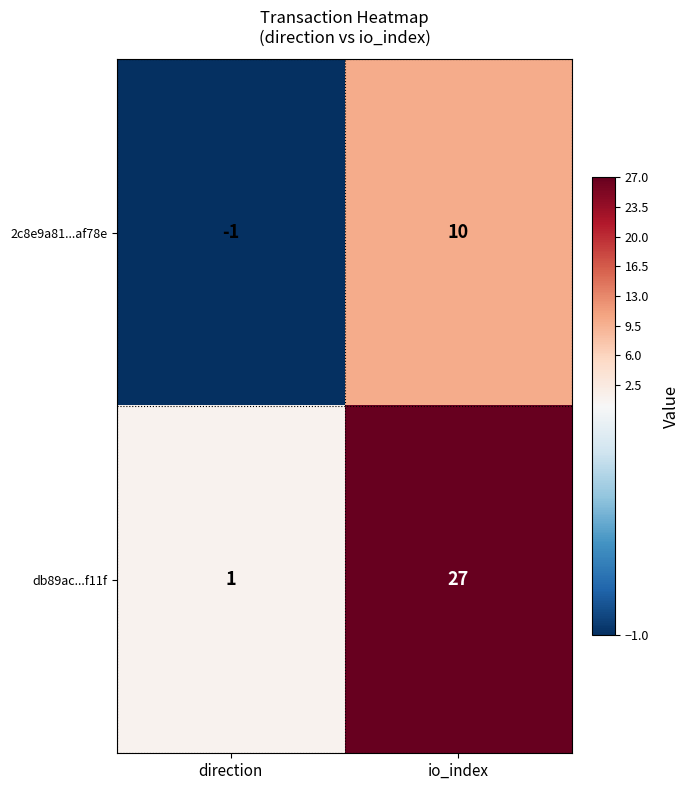

Which series has the largest range (max minus min)?

db89ac...f11f